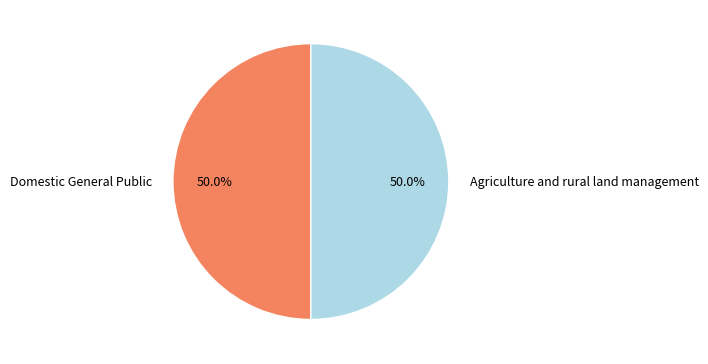

To the nearest percent, what percentage of the pie is Agriculture and rural land management?

50%